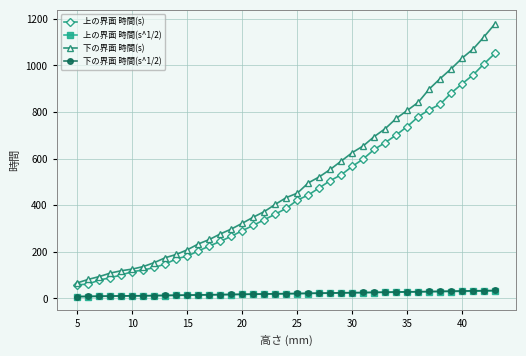

True or false: 下の界面 時間(s^1/2) and 上の界面 時間(s) intersect in this chart.

False